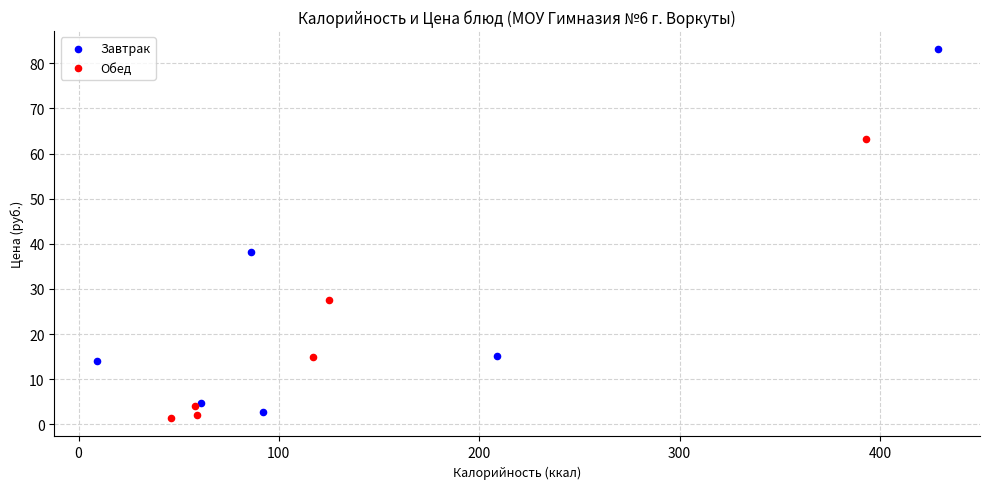

Which series has the largest Y range (max minus min)?

Завтрак